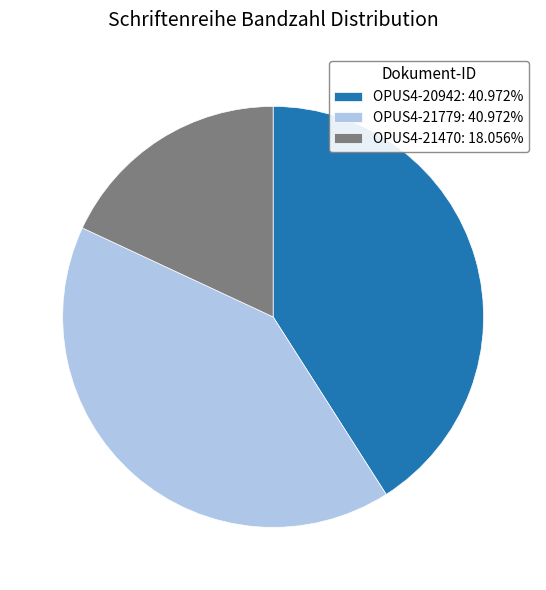

Do OPUS4-21779: 40.972% and OPUS4-20942: 40.972% together represent more than half of the pie?

Yes